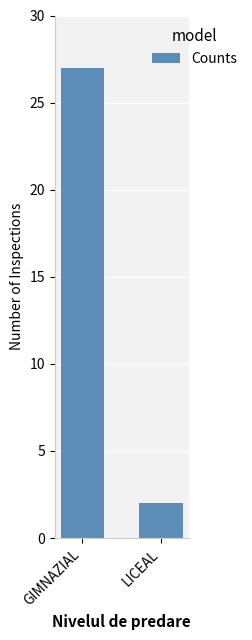

Where is the data nearest to the value 14?

LICEAL